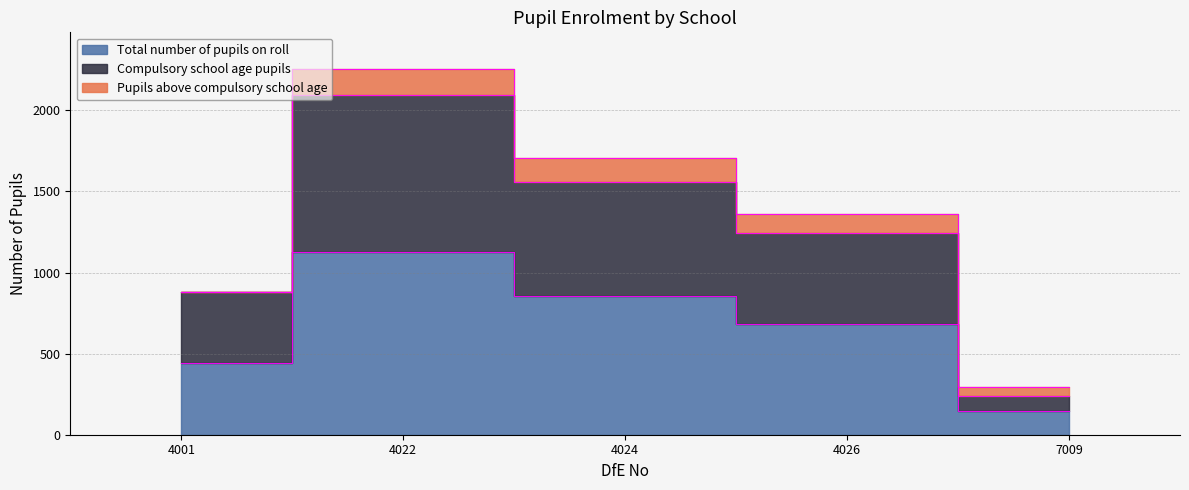

Read the Total number of pupils on roll value at 4024.

853